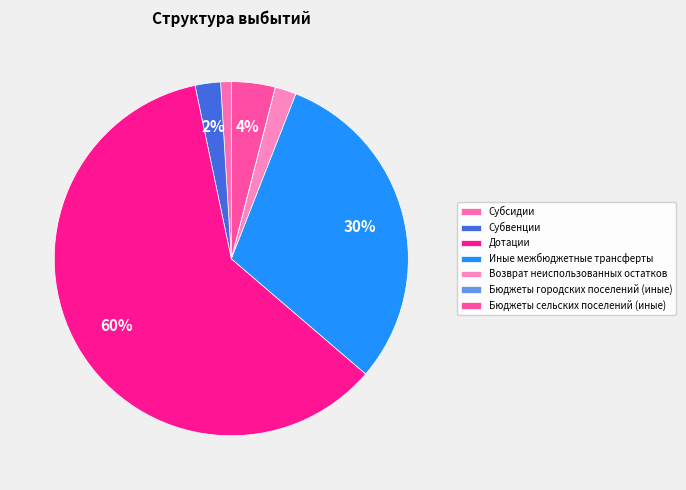

To the nearest percent, what percentage of the pie is Бюджеты сельских поселений (иные)?

4%